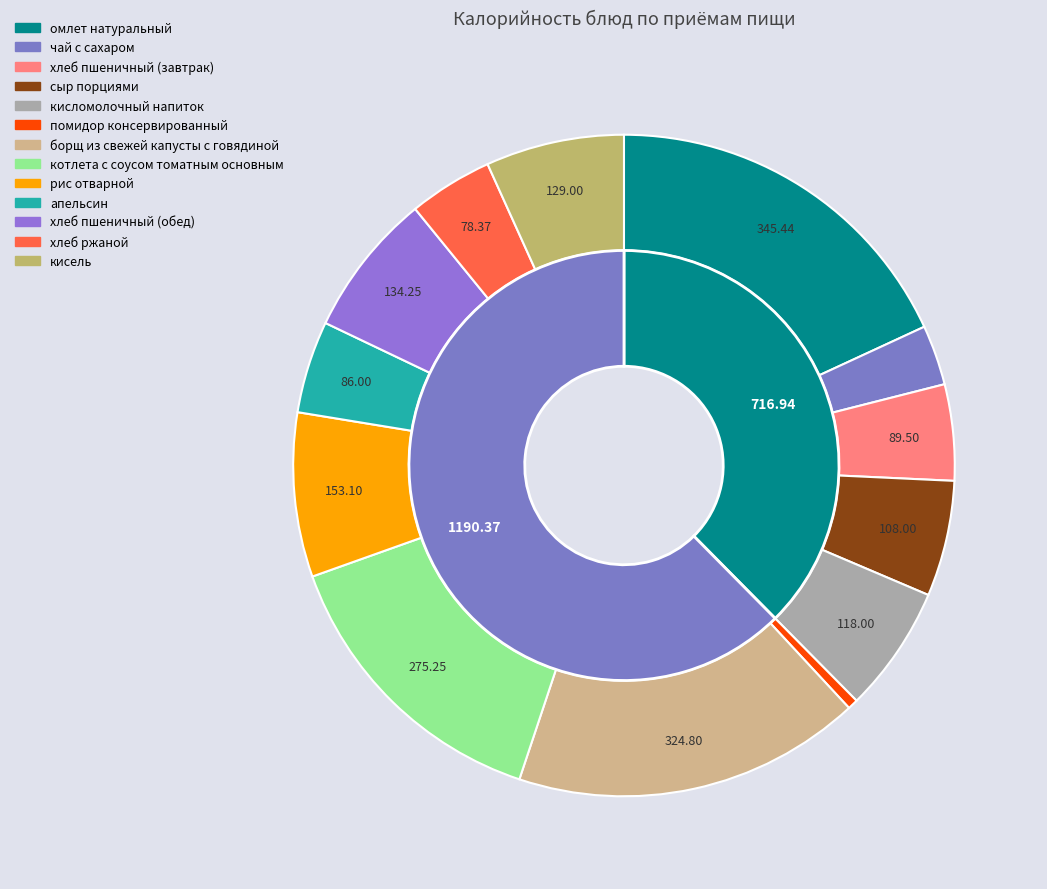

What is the total percentage of хлеб пшеничный (обед) and кисель?

13.8%